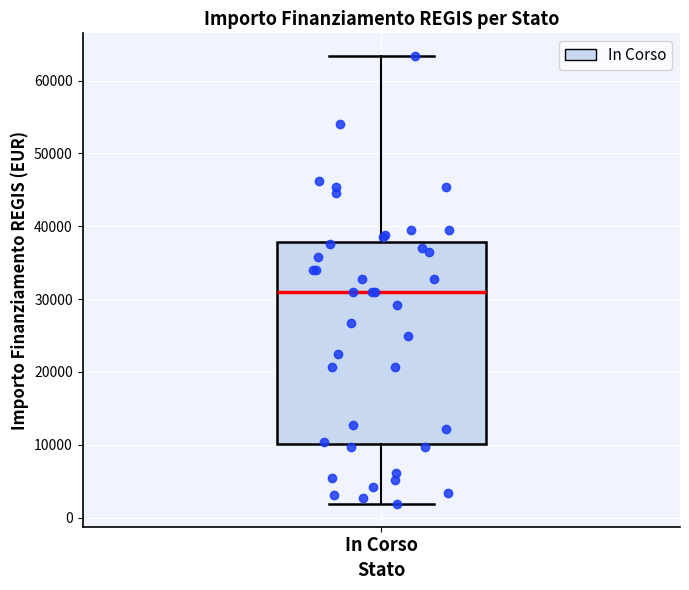

Transcribe this box plot: give where the median line is, the range the box spans, and where the two whiskers end, as read against the y-axis. The values are not printed on the chart, so give them approximately, as read against the axis.

median 31000, box 10000 to 38000, whiskers 2000 to 63000